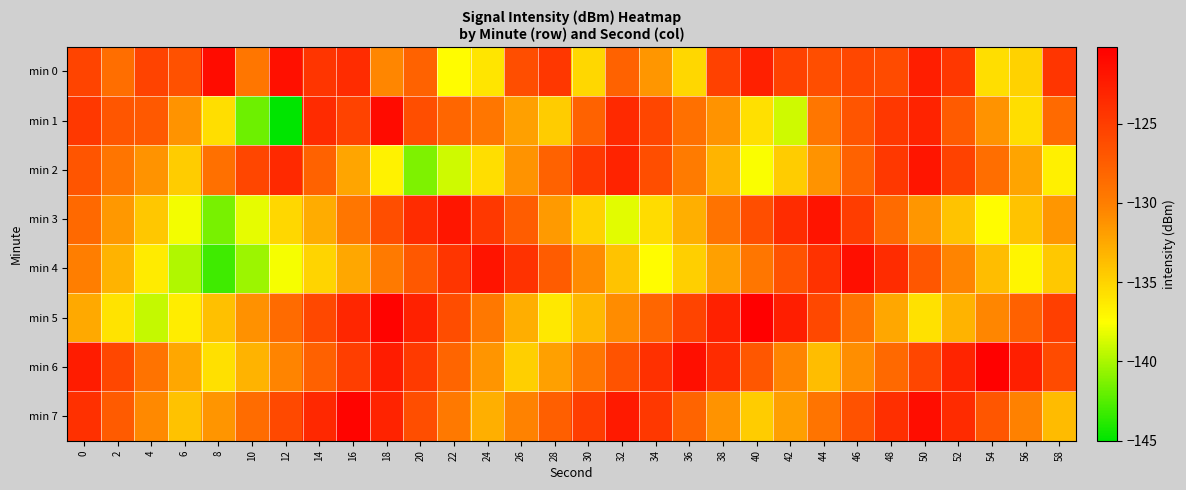

Reading right to left, extract all data points from this chart.

min 0: 58=-124.3	56=-135.0	54=-135.7	52=-124.5	50=-122.6	48=-126.0	46=-125.7	44=-126.3	42=-125.4	40=-122.7	38=-125.2	36=-135.2	34=-131.4	32=-127.9	30=-135.3	28=-124.5	26=-126.3	24=-136.0	22=-137.4	20=-127.8	18=-130.5	16=-123.7	14=-124.4	12=-121.4	10=-129.4	8=-121.2	6=-126.5	4=-125.4	2=-128.8	0=-125.5
min 1: 58=-128.4	56=-135.7	54=-131.2	52=-127.3	50=-122.9	48=-124.6	46=-126.8	44=-129.4	42=-138.9	40=-135.8	38=-131.2	36=-128.9	34=-125.7	32=-123.5	30=-127.9	28=-134.6	26=-132.0	24=-129.4	22=-128.1	20=-126.3	18=-121.1	16=-125.4	14=-123.6	12=-145.0	10=-141.8	8=-135.7	6=-131.3	4=-127.2	2=-126.9	0=-124.5
min 2: 58=-136.7	56=-132.2	54=-128.8	52=-125.3	50=-121.9	48=-124.6	46=-127.9	44=-131.2	42=-134.6	40=-137.7	38=-133.2	36=-129.8	34=-126.3	32=-122.9	30=-124.6	28=-127.9	26=-131.2	24=-135.7	22=-138.9	20=-141.2	18=-136.8	16=-132.3	14=-127.9	12=-123.5	10=-125.7	8=-128.9	6=-134.6	4=-131.2	2=-129.3	0=-126.8
min 3: 58=-131.4	56=-134.1	54=-137.3	52=-134.1	50=-131.4	48=-128.6	46=-125.0	44=-121.8	42=-123.7	40=-126.3	38=-129.2	36=-132.9	34=-135.5	32=-138.3	30=-135.0	28=-131.7	26=-127.5	24=-124.6	22=-122.0	20=-123.7	18=-126.3	16=-129.4	14=-132.7	12=-135.2	10=-138.2	8=-141.4	6=-137.9	4=-134.3	2=-131.5	0=-128.3
min 4: 58=-134.4	56=-137.0	54=-133.7	52=-130.4	50=-127.0	48=-123.7	46=-121.4	44=-124.0	42=-126.7	40=-129.4	38=-132.1	36=-134.7	34=-137.4	32=-134.1	30=-130.7	28=-127.4	26=-124.1	24=-121.8	22=-124.4	20=-127.1	18=-129.8	16=-132.4	14=-135.1	12=-137.8	10=-140.4	8=-143.1	6=-139.8	4=-136.4	2=-133.1	0=-130.0
min 5: 58=-125.1	56=-127.8	54=-130.5	52=-133.1	50=-135.8	48=-132.5	46=-129.2	44=-125.8	42=-122.5	40=-120.2	38=-122.8	36=-125.5	34=-128.2	32=-130.8	30=-133.5	28=-136.2	26=-132.8	24=-129.5	22=-126.2	20=-122.9	18=-120.5	16=-123.2	14=-125.9	12=-128.5	10=-131.2	8=-133.9	6=-136.6	4=-139.2	2=-135.9	0=-132.6
min 6: 58=-126.0	56=-122.7	54=-120.3	52=-123.0	50=-125.7	48=-128.3	46=-131.0	44=-133.7	42=-130.4	40=-127.0	38=-123.7	36=-121.4	34=-124.0	32=-126.7	30=-129.4	28=-132.1	26=-134.7	24=-131.4	22=-128.1	20=-124.7	18=-122.4	16=-125.1	14=-127.7	12=-130.4	10=-133.1	8=-135.8	6=-132.4	4=-129.1	2=-125.8	0=-122.4
min 7: 58=-133.6	56=-130.2	54=-126.9	52=-123.6	50=-121.2	48=-123.9	46=-126.6	44=-129.3	42=-131.9	40=-134.6	38=-131.3	36=-127.9	34=-124.6	32=-122.3	30=-125.0	28=-127.6	26=-130.3	24=-133.0	22=-129.6	20=-126.3	18=-123.0	16=-120.6	14=-123.3	12=-126.0	10=-128.7	8=-131.3	6=-134.0	4=-130.7	2=-127.3	0=-124.0